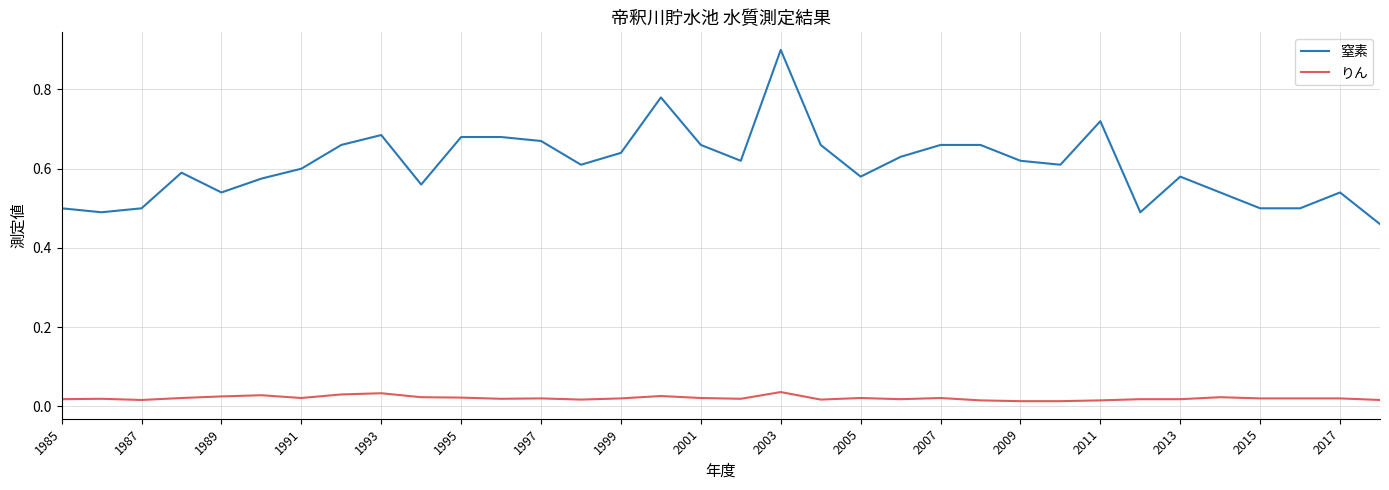

Rank the series by their average value, from highest to lowest.

窒素, りん